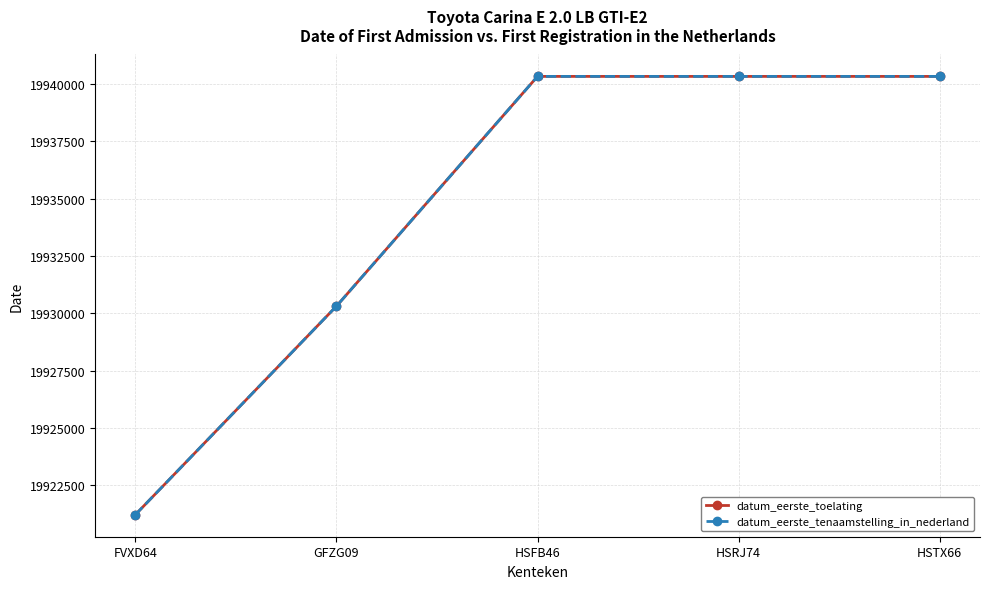

Does the chart have visible grid lines?

Yes